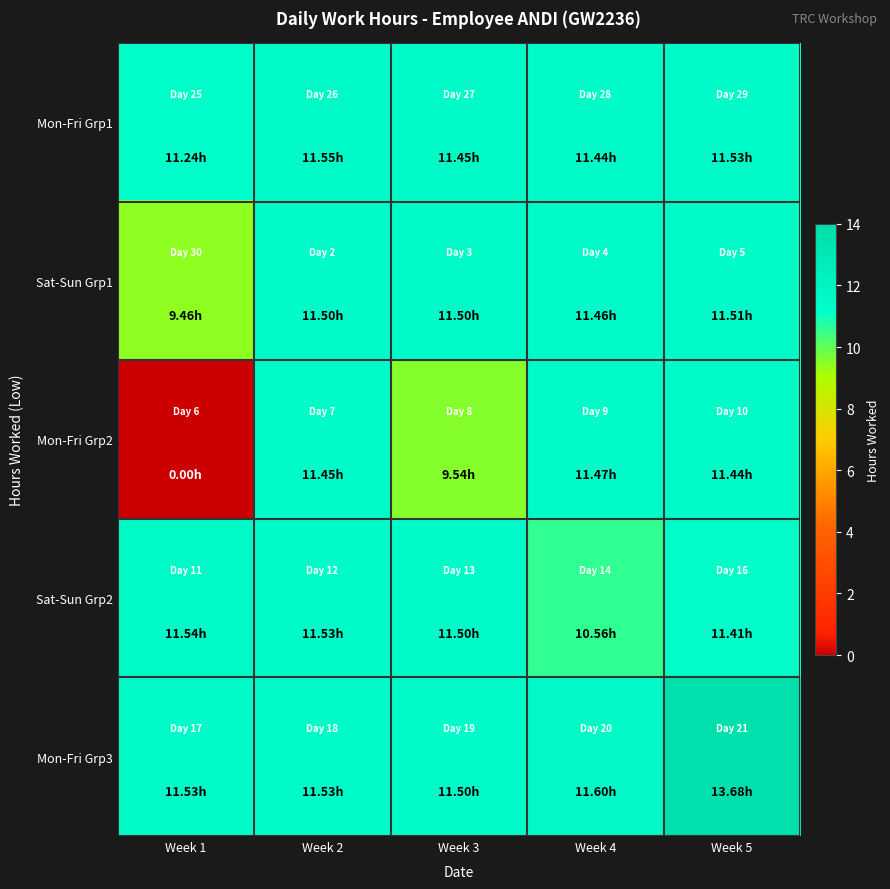

Which series has the widest spread of values?

Mon-Fri Grp2